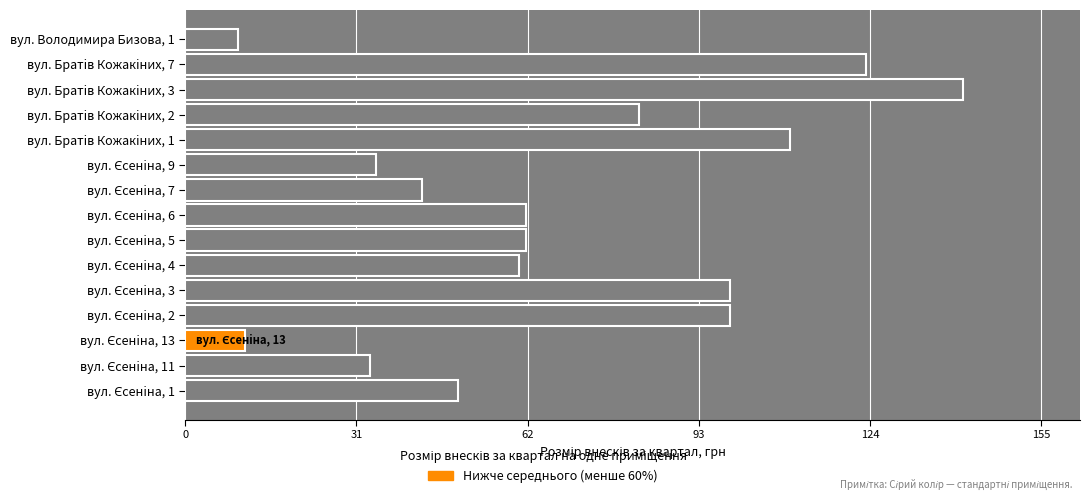

What is the difference between the maximum and minimum values?

131.6